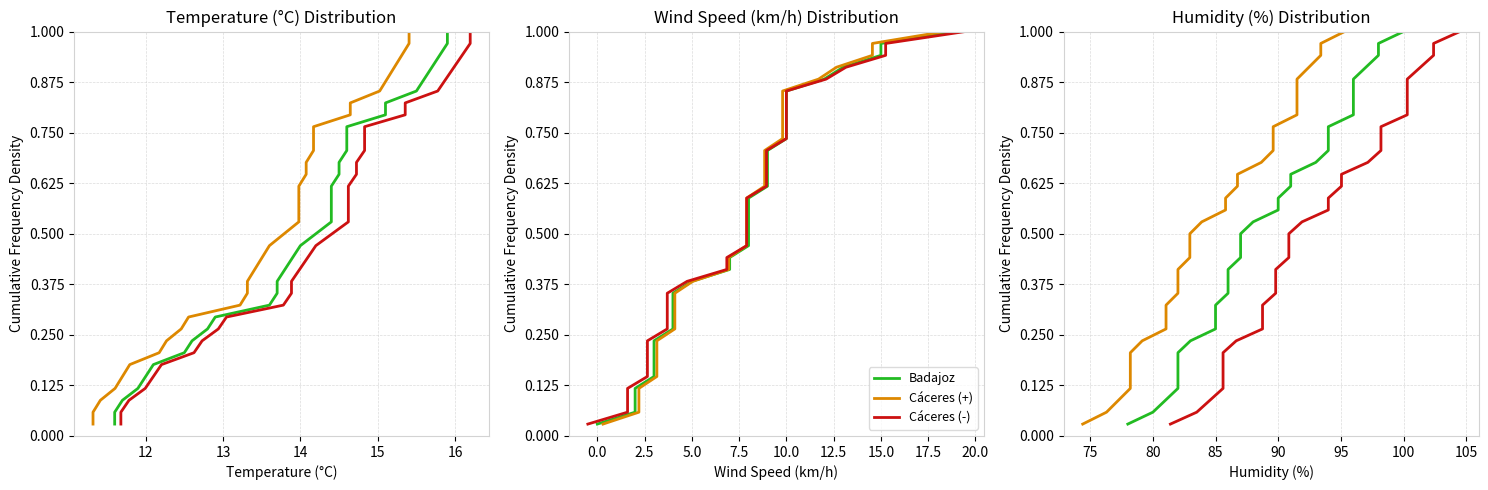

What is the greatest value displayed?

1.0